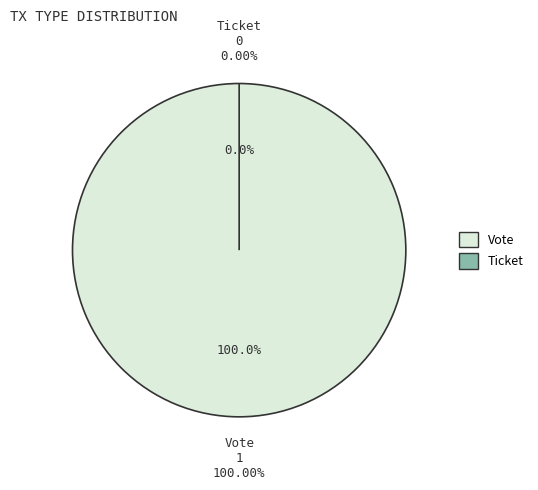

Which category has the biggest portion of the pie?

Vote